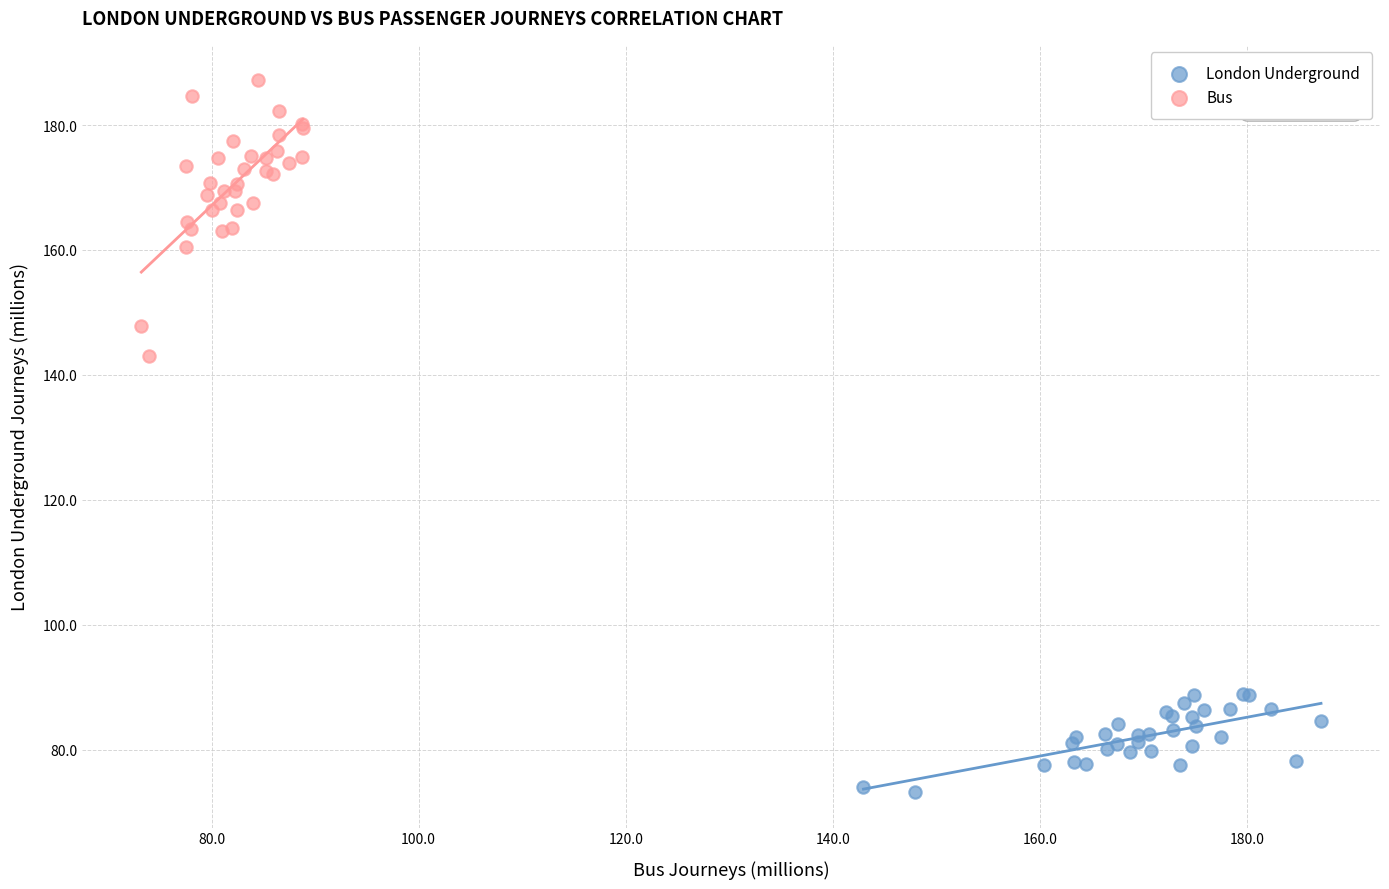

Which series has the widest spread of Y values?

Bus